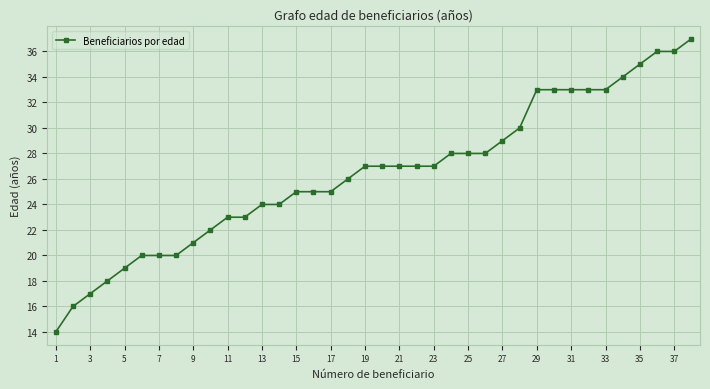

Count the number of data series in this chart.

1